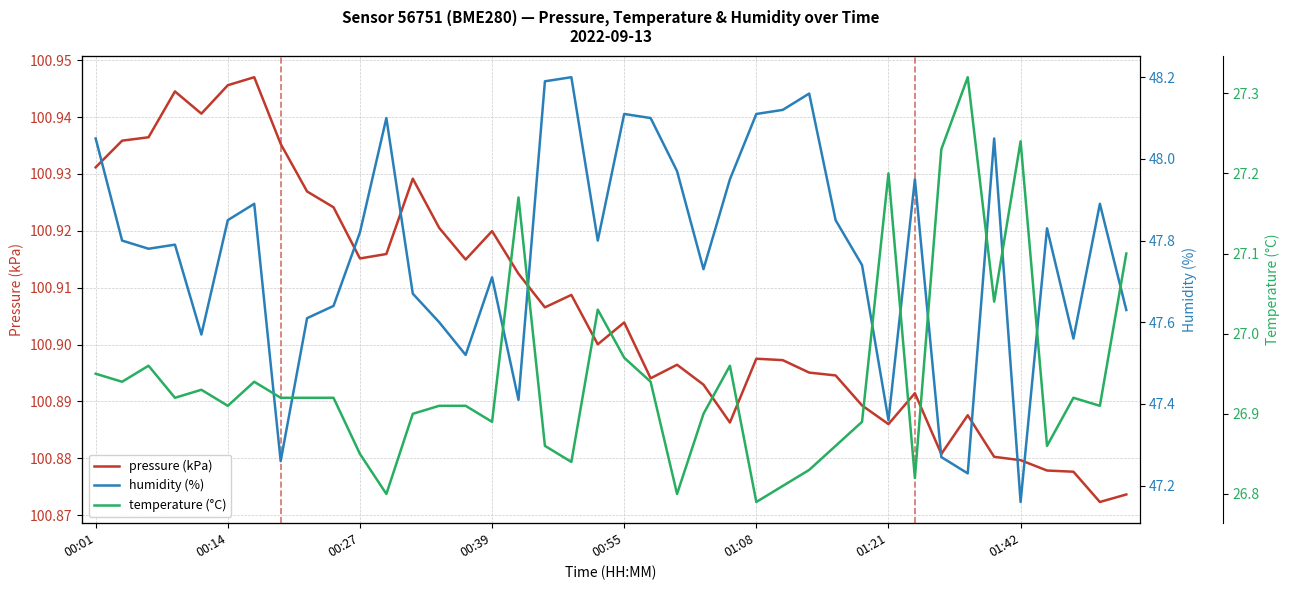

The temperature (°C) series shows 26.9 at 17. True or false?

True